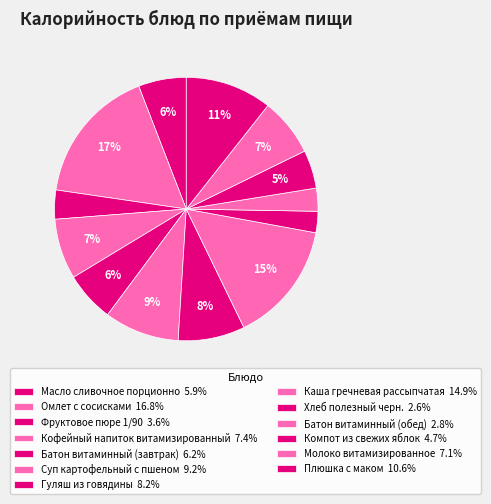

What percentage is the Батон витаминный (обед) slice, to the nearest percent?

3%